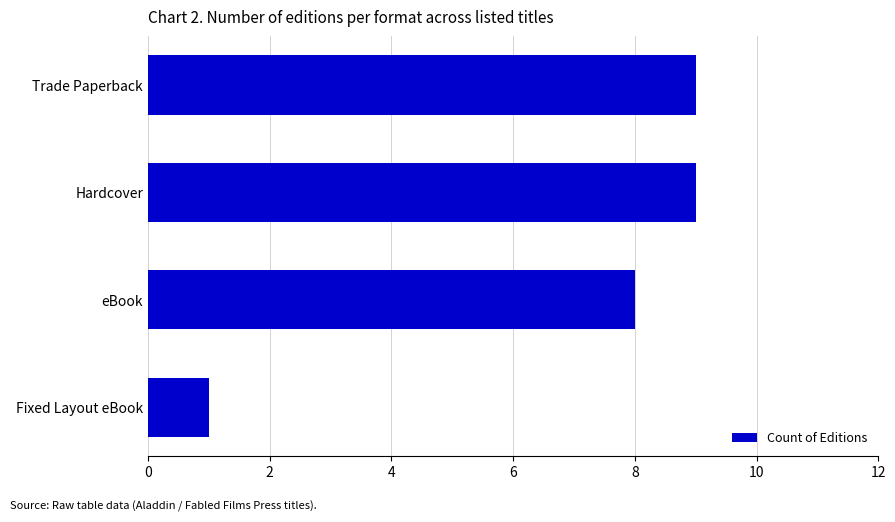

Reading top to bottom, extract all data points from this chart.

Trade Paperback=9	Hardcover=9	eBook=8	Fixed Layout eBook=1